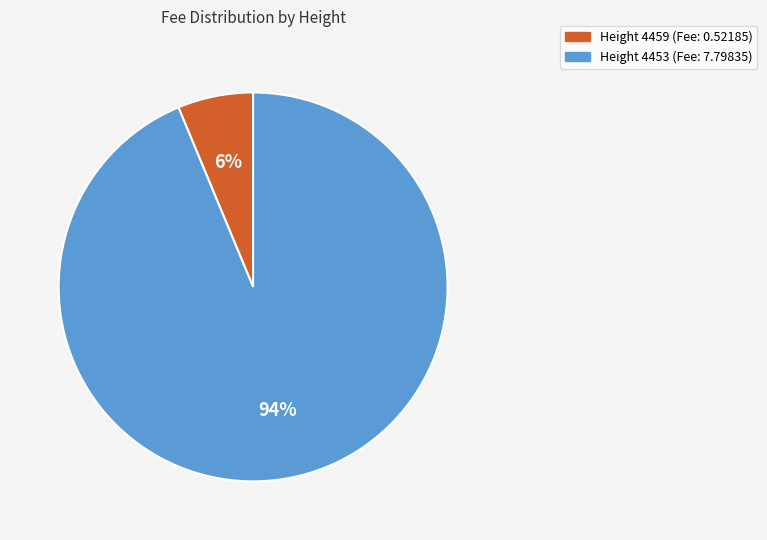

Does any single category account for the majority?

Yes